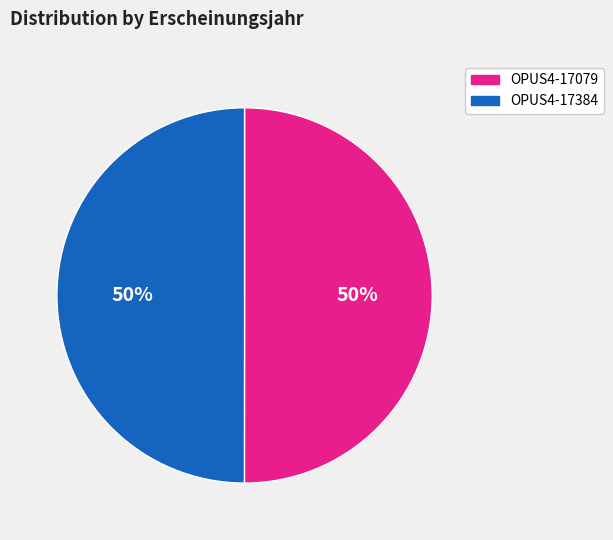

What is the ratio of the value at OPUS4-17079 to the value at OPUS4-17384?

1.0